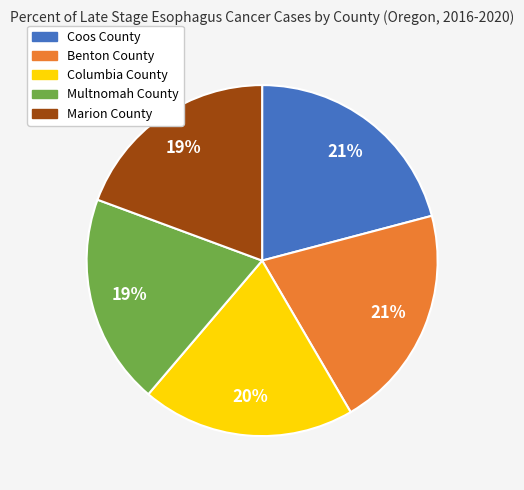

To the nearest percent, what percentage of the pie is Columbia County?

20%